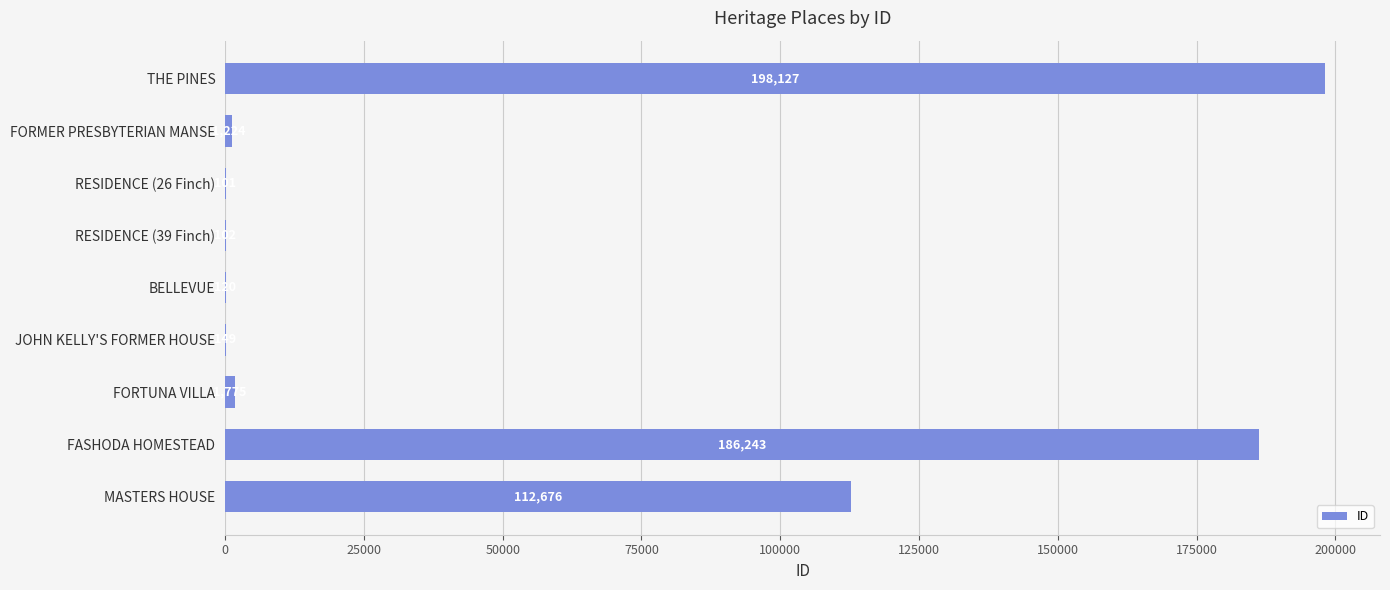

Where is the data nearest to the value 99114?

MASTERS HOUSE